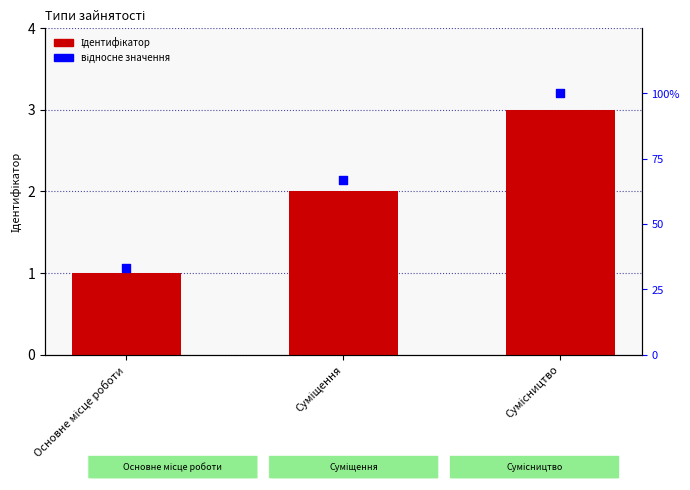

What are all the series names shown in the legend?

Ідентифікатор, відносне значення